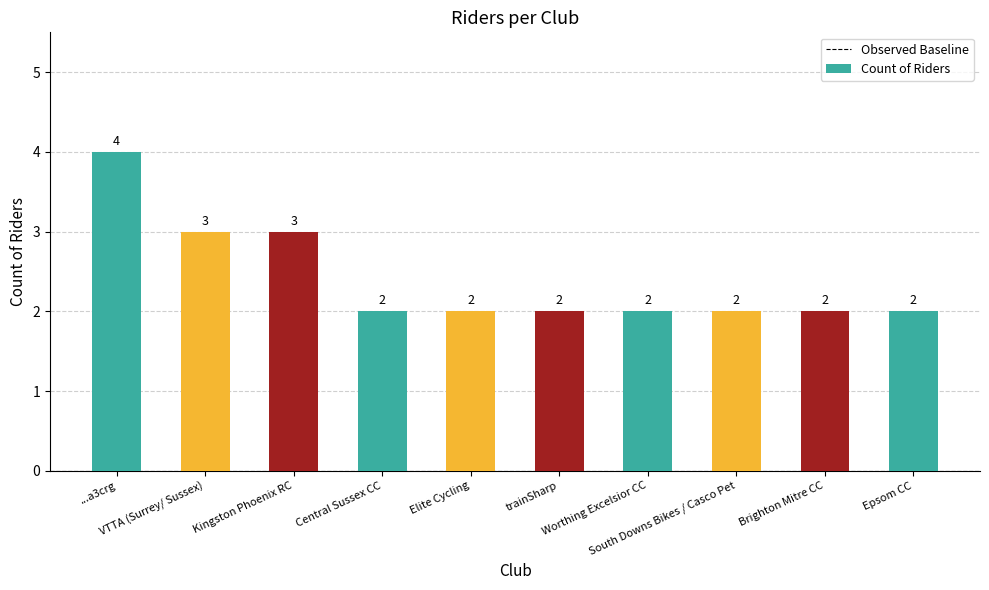

How many bars are there in total?

10